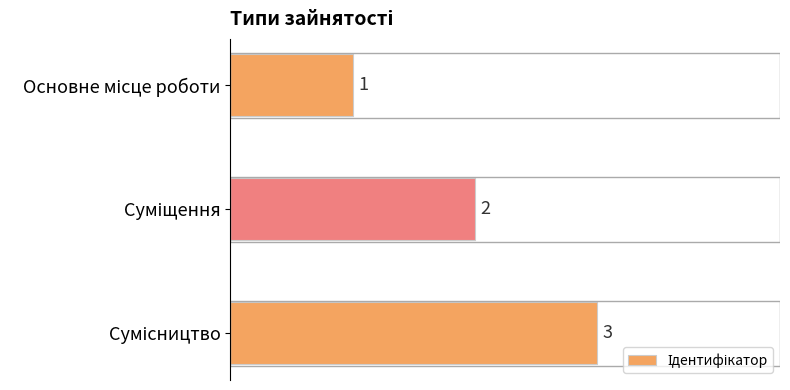

How many values are between 1 and 3?

3